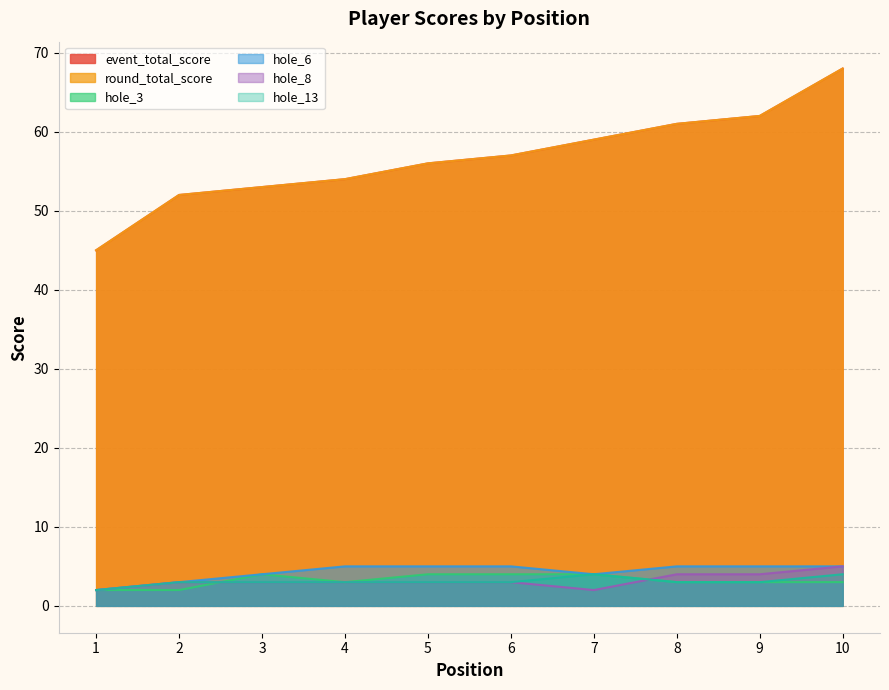

True or false: hole_6 and hole_3 intersect in this chart.

False